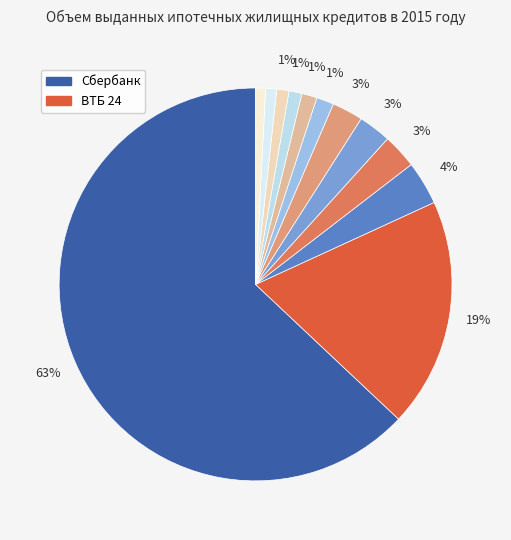

Which slice is the smallest?

ХМБ Открытие